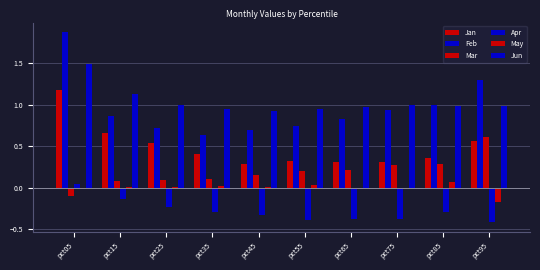

Which category has the lowest value across all series?

pct95